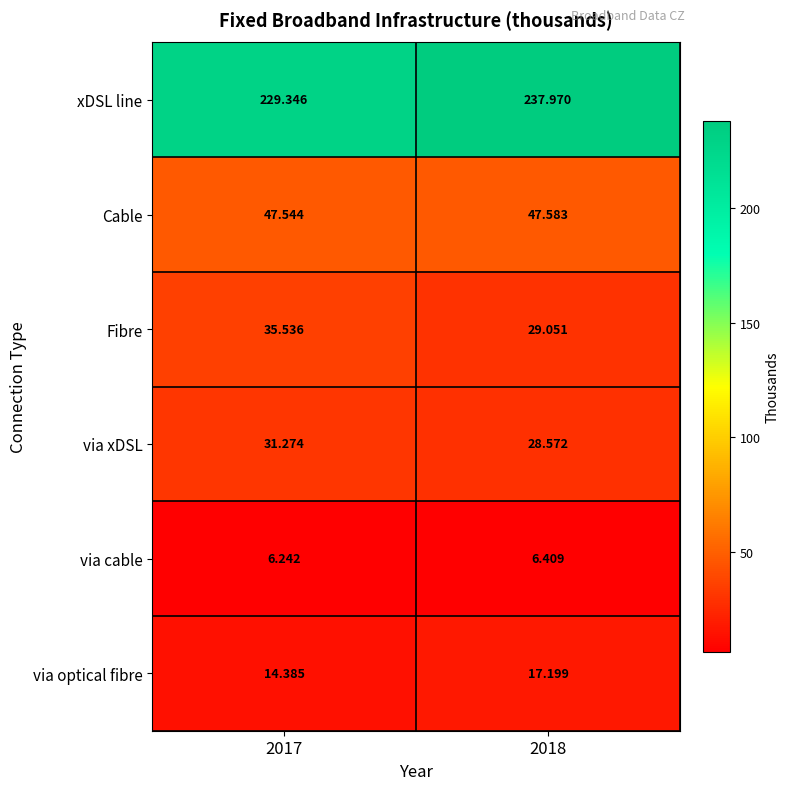

List the series in order of their peak value, highest first.

xDSL line, Cable, Fibre, via xDSL, via optical fibre, via cable